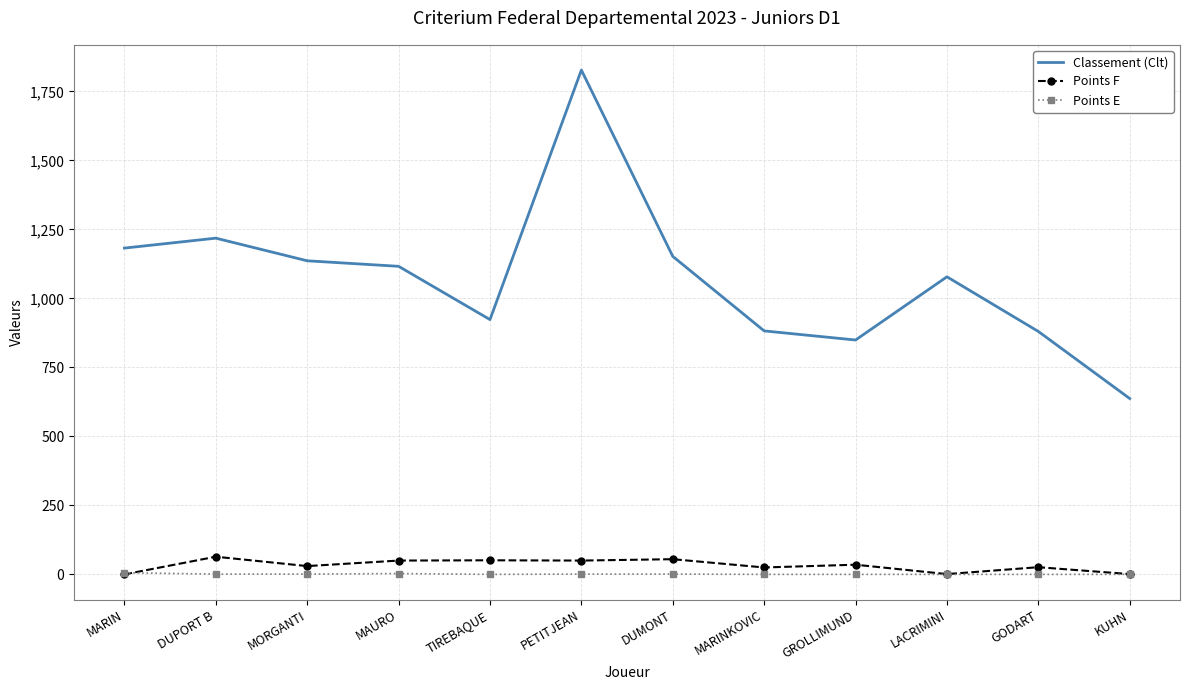

What is the average value of the Classement (Clt) series?

1073